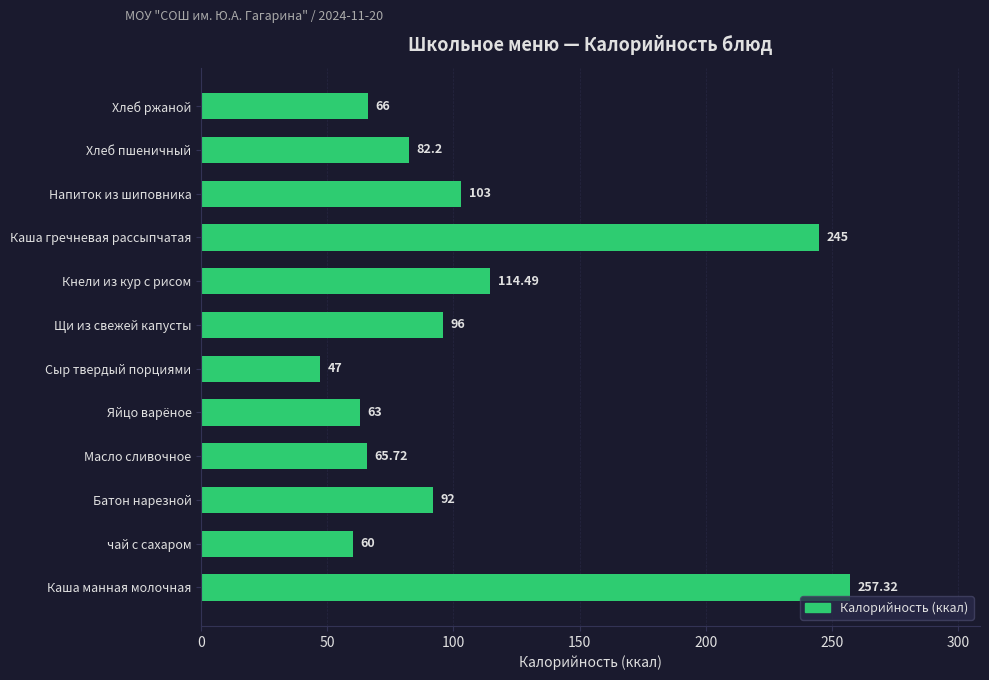

What is the difference between the maximum and minimum values?

210.3